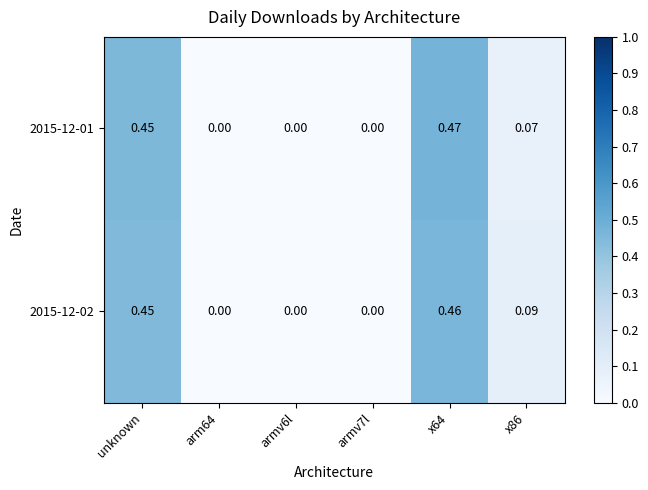

Is the value of 2015-12-02 at arm64 greater than the value of 2015-12-01 at x86?

No